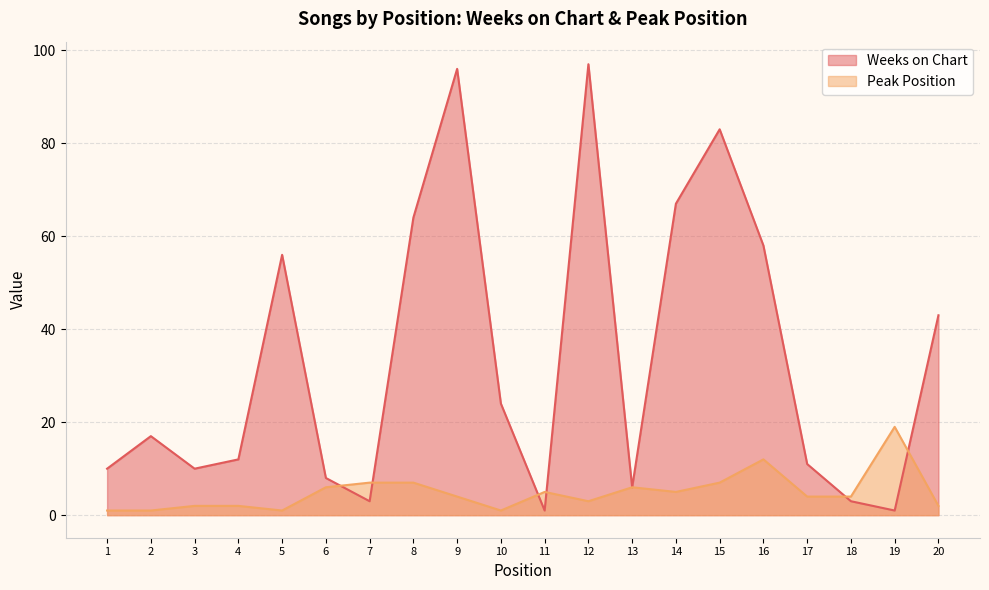

How many distinct data groups are displayed?

2